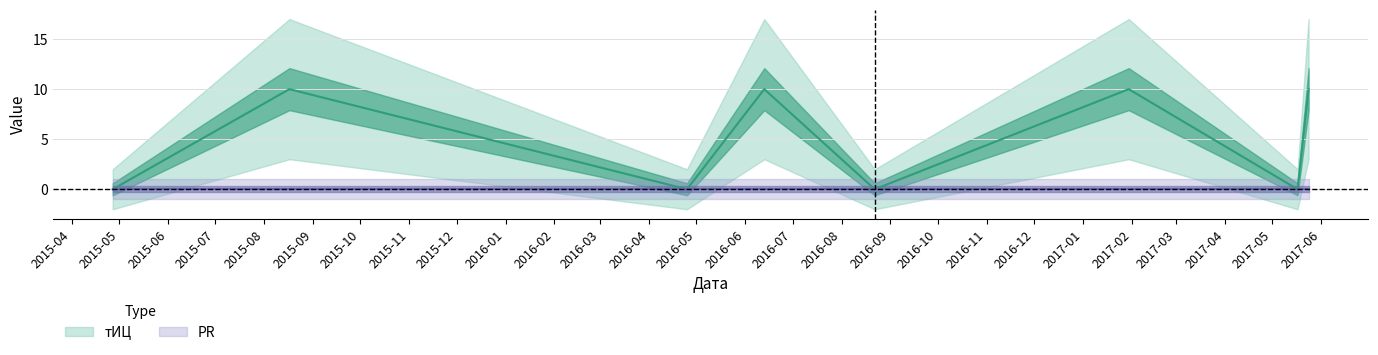

What is the change in value from 2016-04-25 to 2016-06-13?

+10